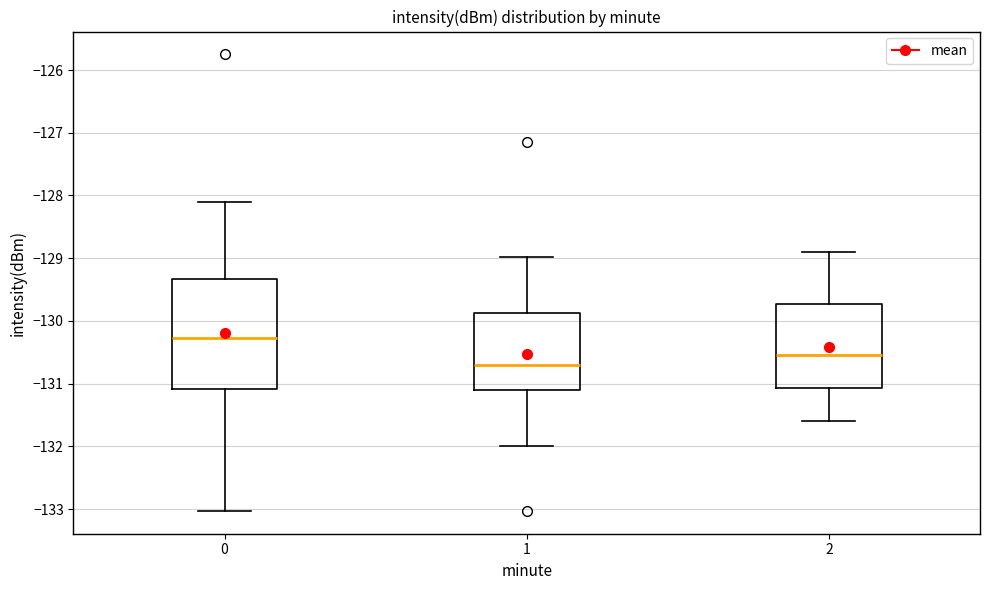

Reading left to right, read every box against the y-axis: the position of its median line, the range the box covers, and the ends of its whiskers. The values are not printed on the chart, so give them approximately, as read against the axis.

0: median -130.3, box -131.1 to -129.3, whiskers -133.0 to -128.1
1: median -130.7, box -131.1 to -129.9, whiskers -132.0 to -129.0
2: median -130.5, box -131.1 to -129.7, whiskers -131.6 to -128.9